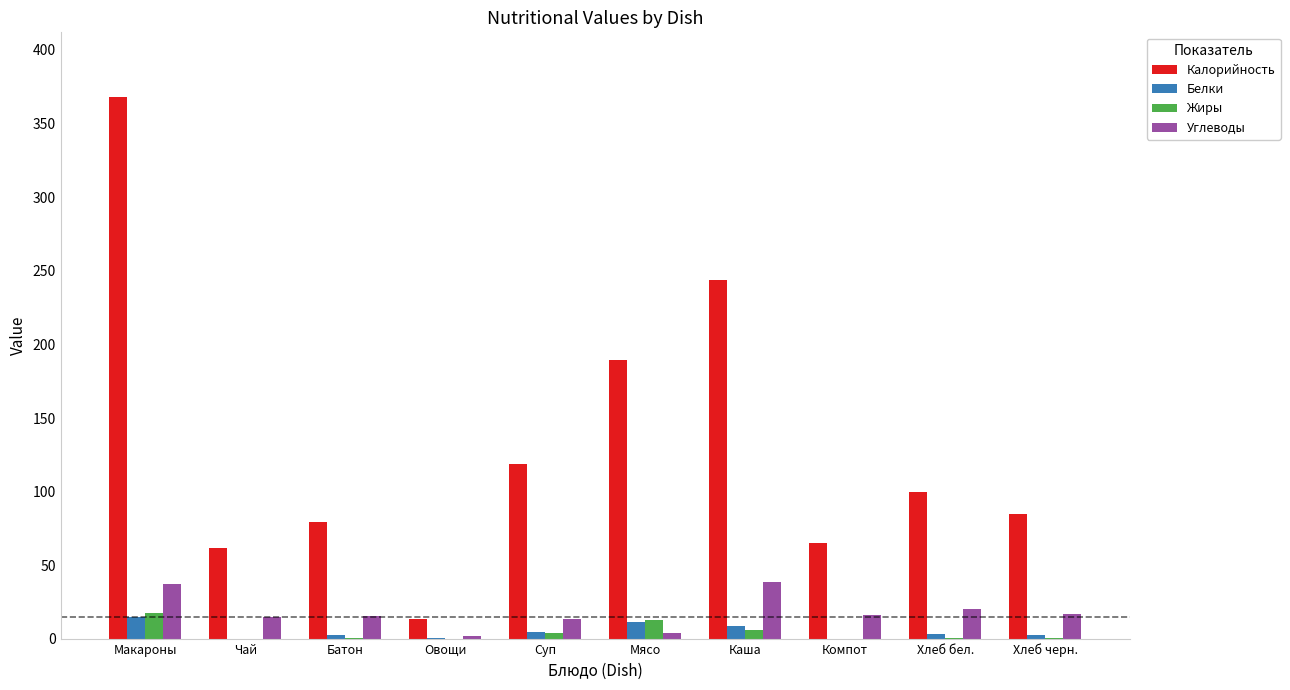

What are all the series names shown in the legend?

Калорийность, Белки, Жиры, Углеводы